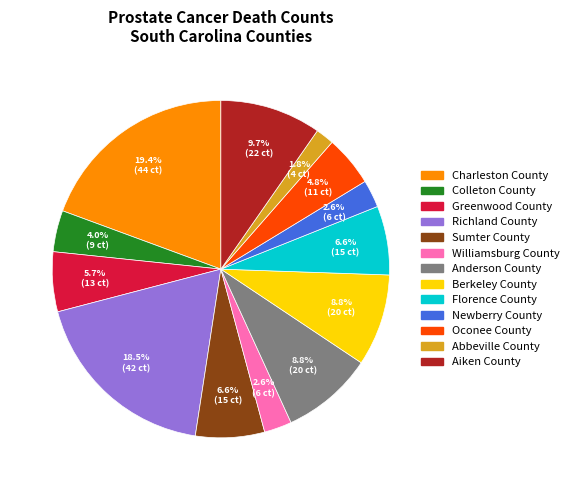

Is there any slice that represents more than half of the pie?

No